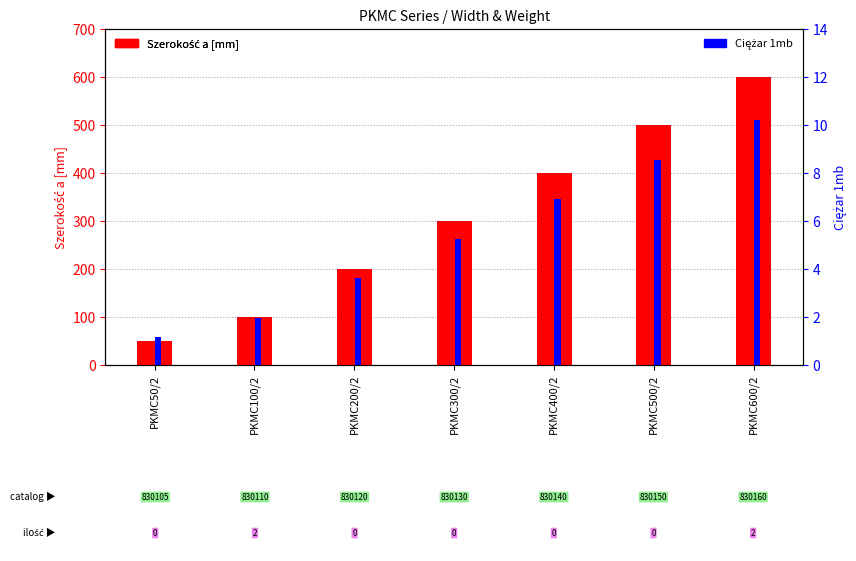

What is the label of the 7th bar from the left?

PKMC600/2